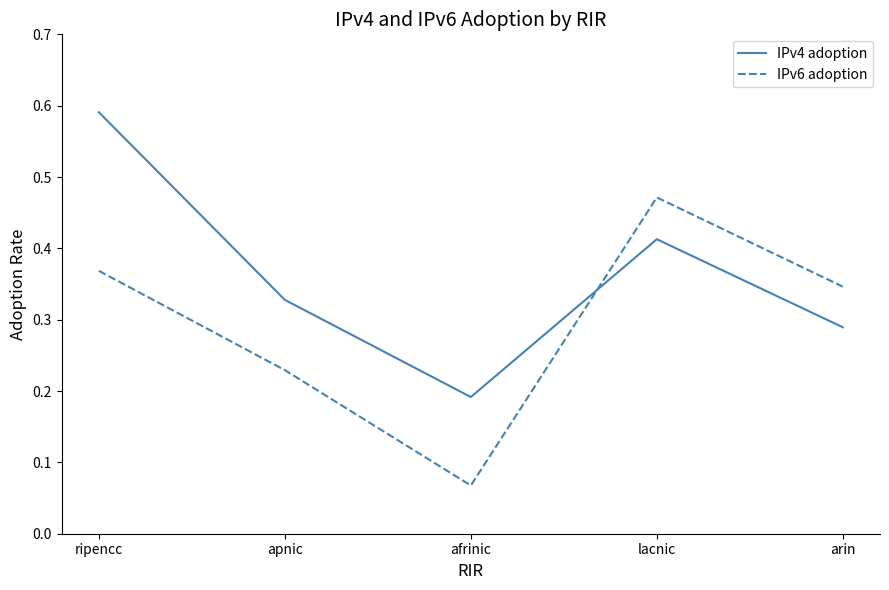

List the labels in order of IPv6 adoption value, largest first.

lacnic, ripencc, arin, apnic, afrinic